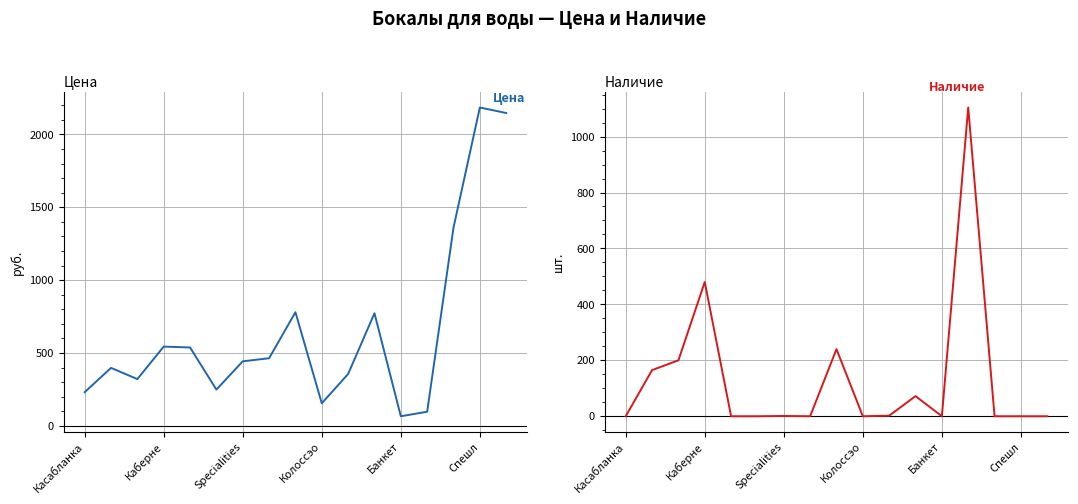

What position from the right is Спешл?

2